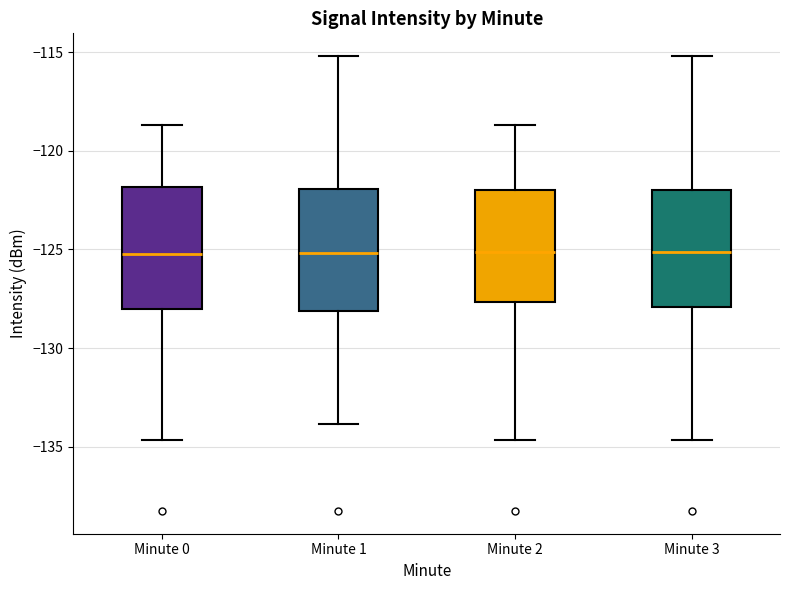

Reading left to right, read every box against the y-axis: the position of its median line, the range the box covers, and the ends of its whiskers. The values are not printed on the chart, so give them approximately, as read against the axis.

Minute 0: median -125.5, box -128.0 to -122.0, whiskers -134.5 to -118.5
Minute 1: median -125.0, box -128.0 to -122.0, whiskers -134.0 to -115.0
Minute 2: median -125.0, box -127.5 to -122.0, whiskers -134.5 to -118.5
Minute 3: median -125.0, box -128.0 to -122.0, whiskers -134.5 to -115.0